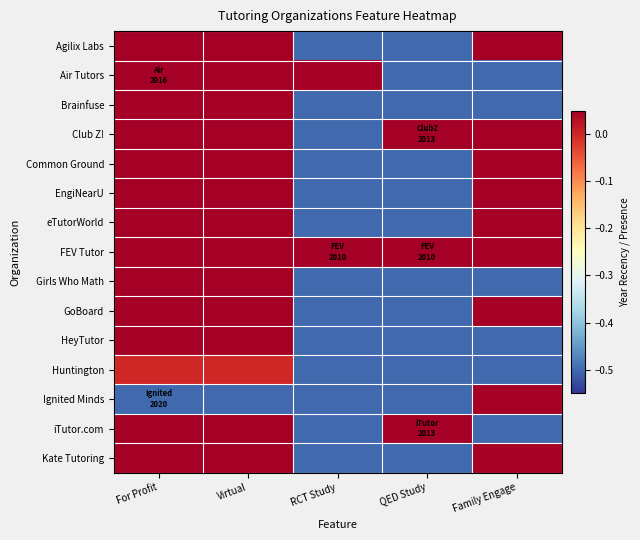

What is the minimum value shown in the chart?

-0.5